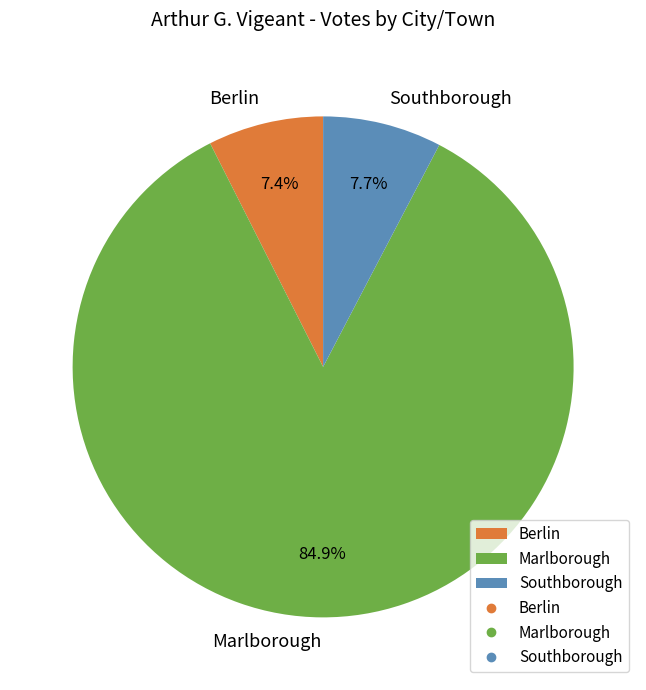

Which slice is the largest?

Marlborough